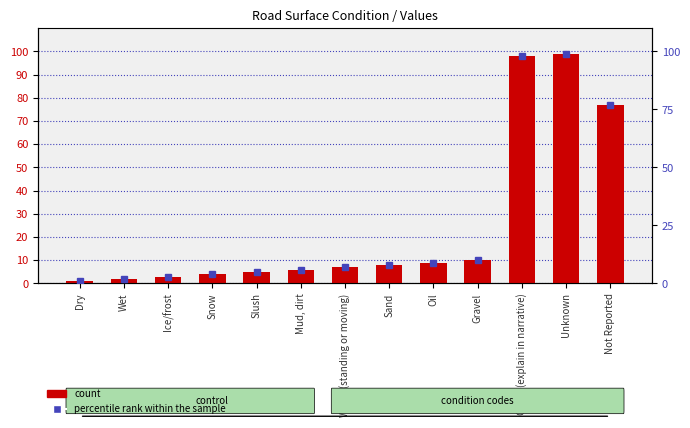

The chart shows a value of 146 at Other (explain in narrative). True or false?

False